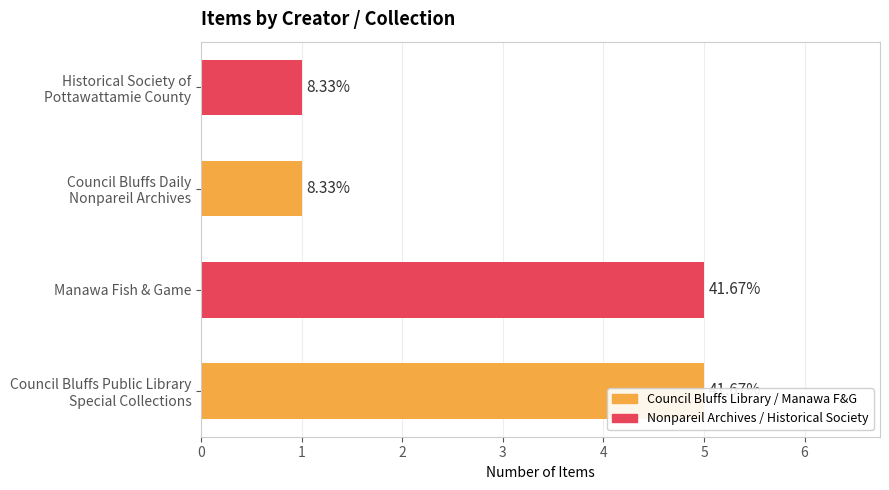

What is the value of the 4th bar from the left?

1